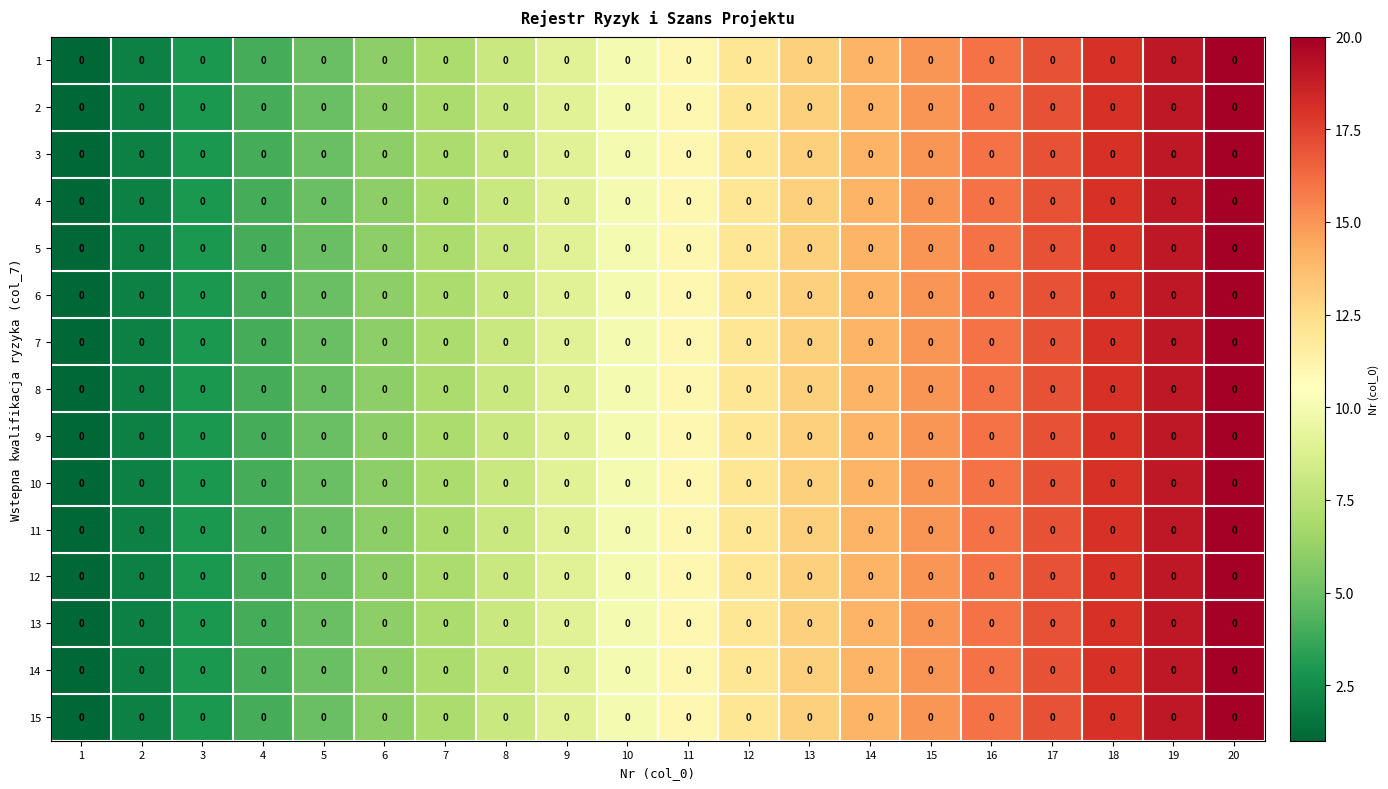

True or false: 3 has a value of 1 at 1.

True